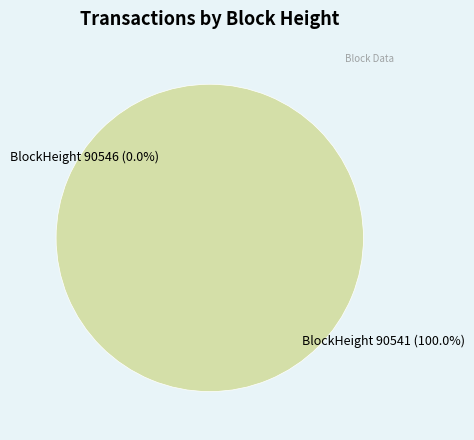

How many slices are in this pie chart?

2